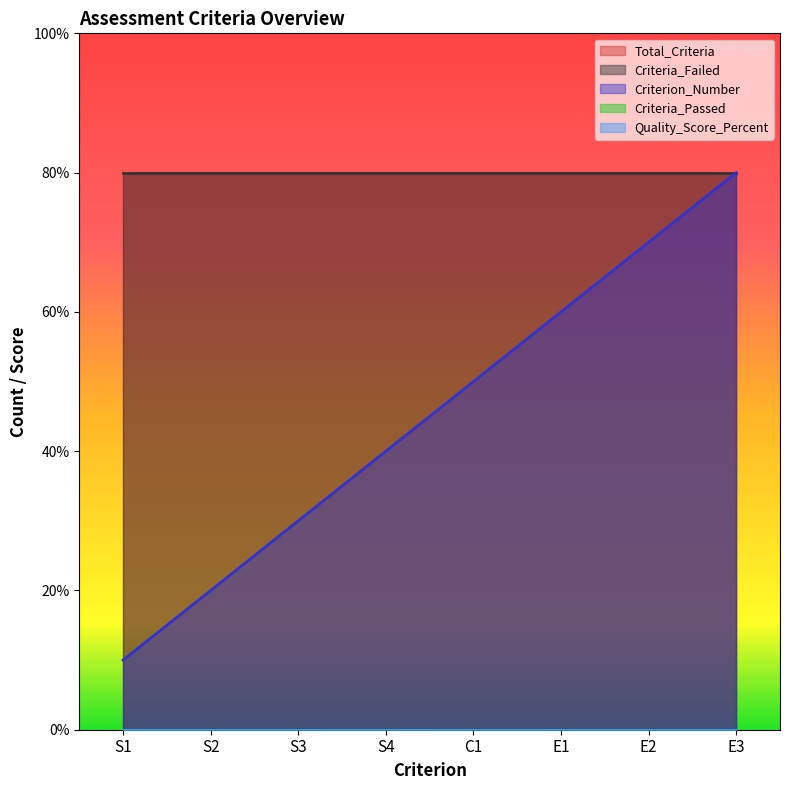

Is the value of Criteria_Passed at S2 greater than the value of Criteria_Failed at S3?

No